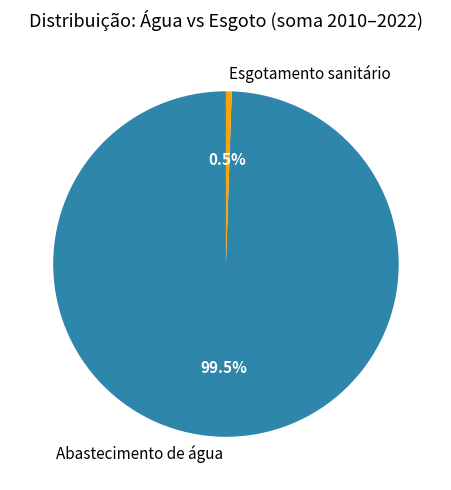

Rank the categories by value from lowest to highest.

Esgotamento sanitário, Abastecimento de água